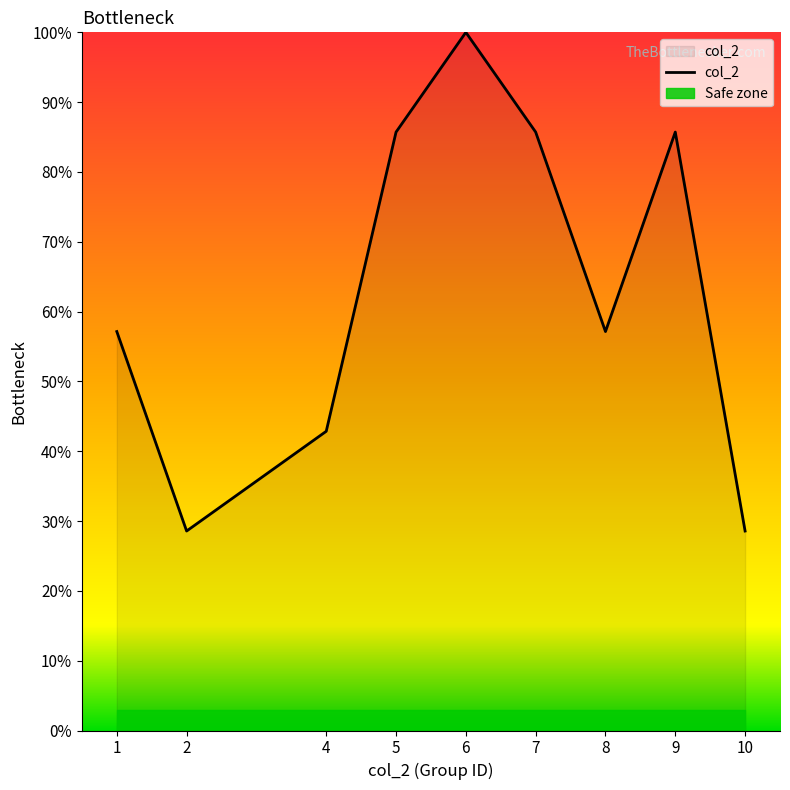

What is the minimum value shown in the chart?

3.0